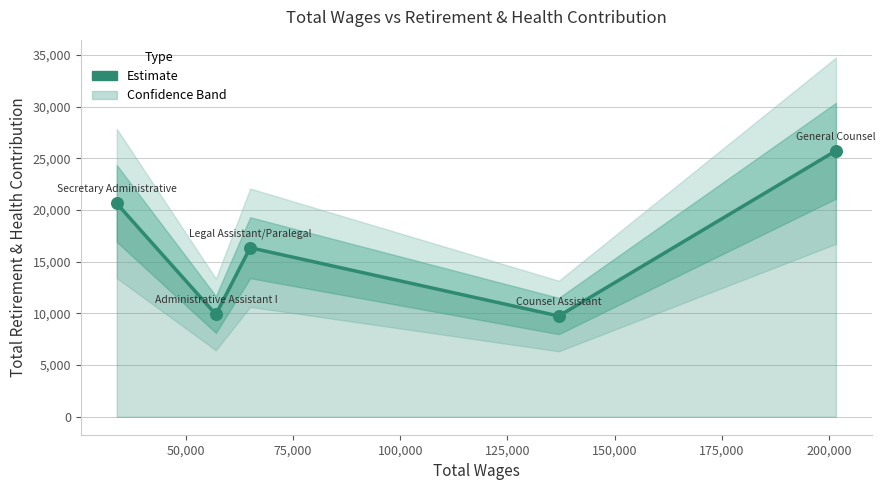

Between 75,000 and 100,000, which is larger?

75,000